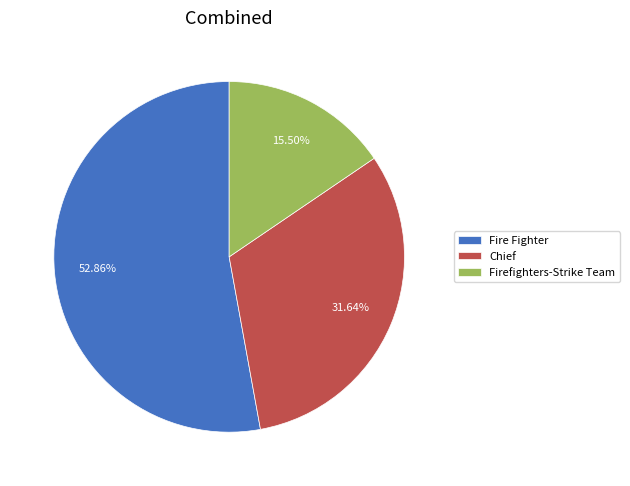

Does Firefighters-Strike Team account for over 50% of the chart?

No